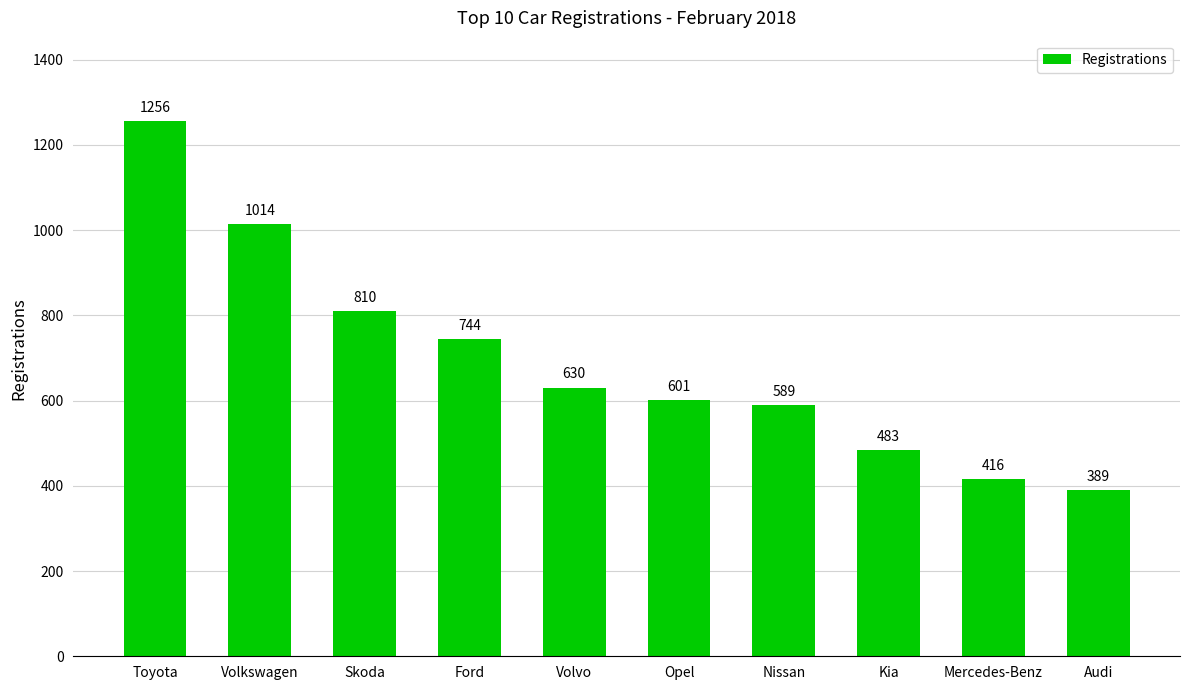

What is the change in value from Toyota to Volkswagen?

-242